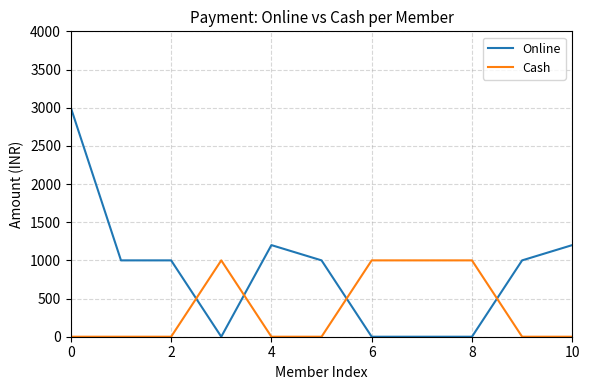

List the series in order of their overall mean, lowest first.

Cash, Online